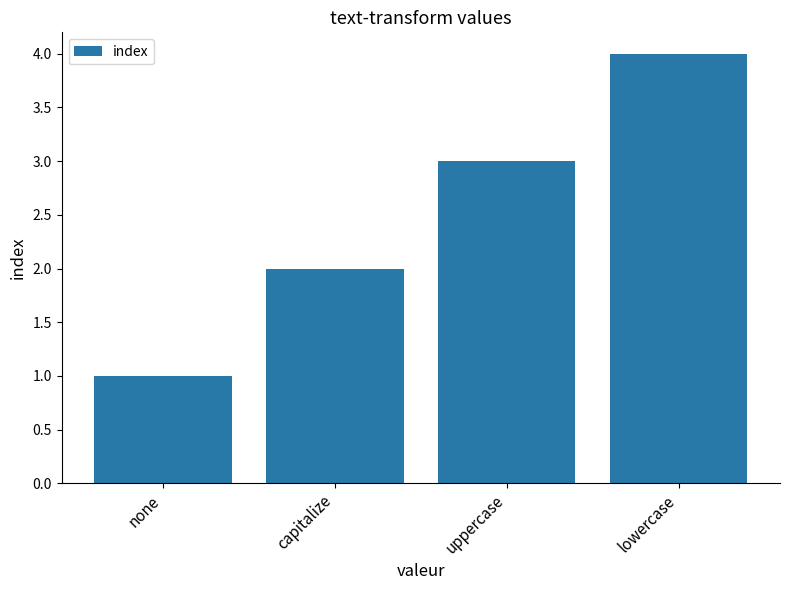

Which category has the highest value across all series?

lowercase